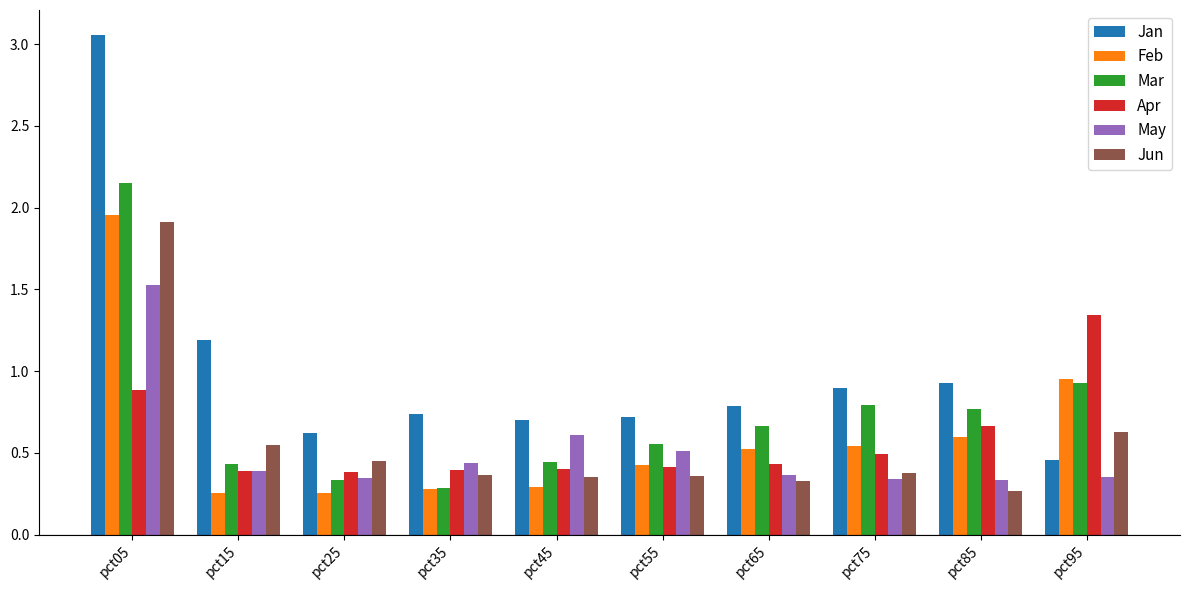

How many Apr values are between 0 and 1?

9